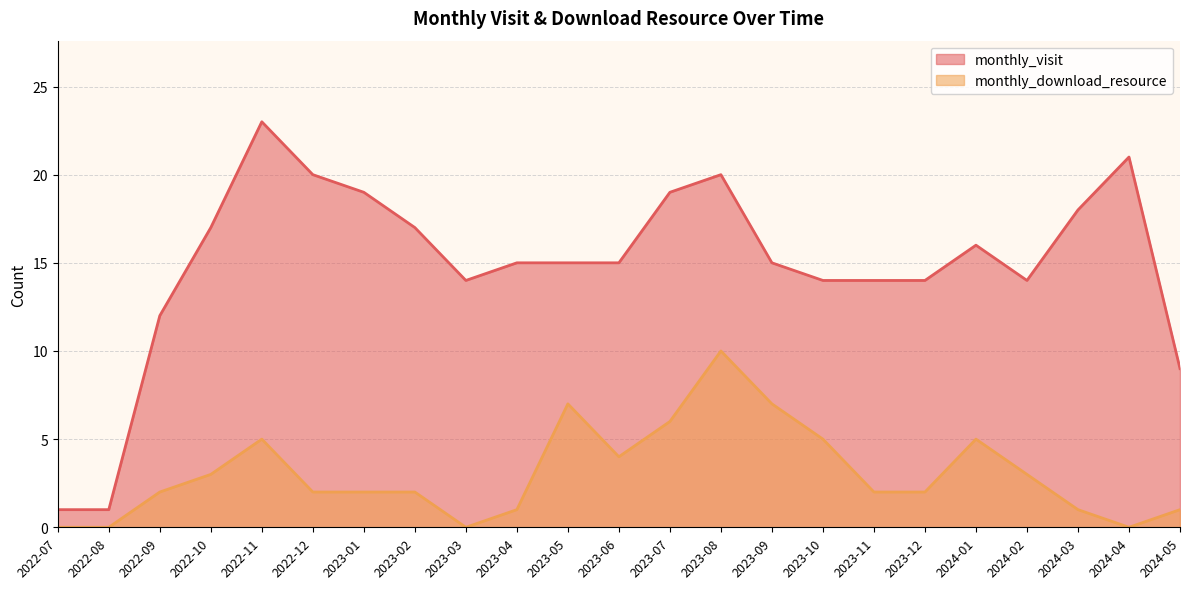

At which label is monthly_visit closest to 12?

2022-09